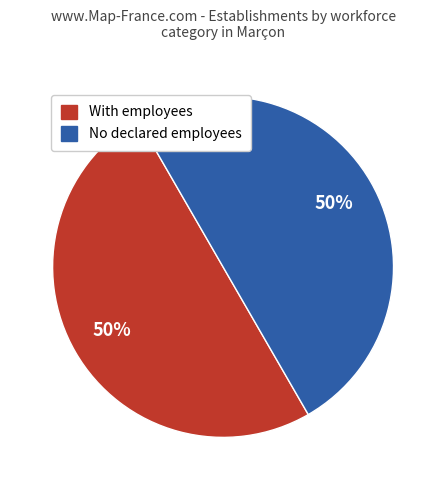

To the nearest percent, what is the average slice percentage?

50%